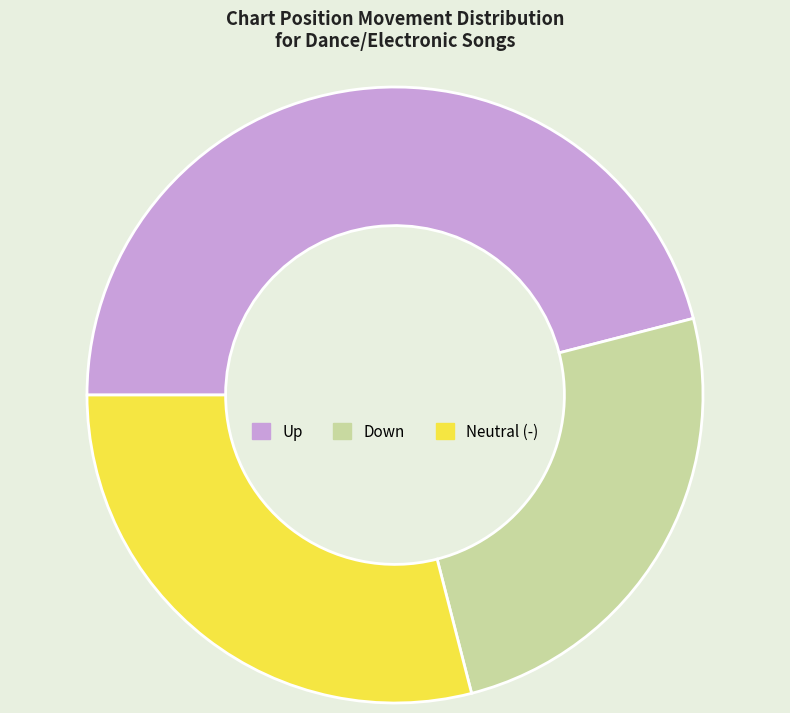

Rank the categories by value from highest to lowest.

Up, Neutral (-), Down